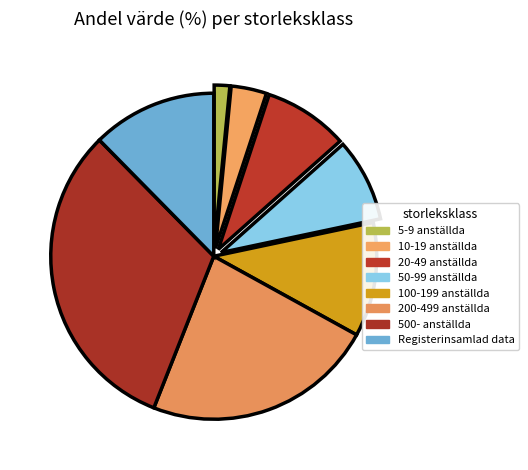

How many segments does this pie chart have?

8